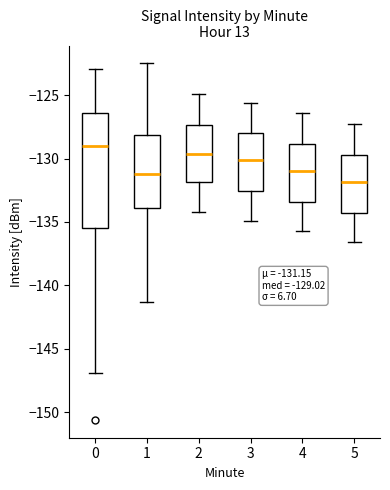

Which box is the tallest, from its lower edge to its upper edge?

0